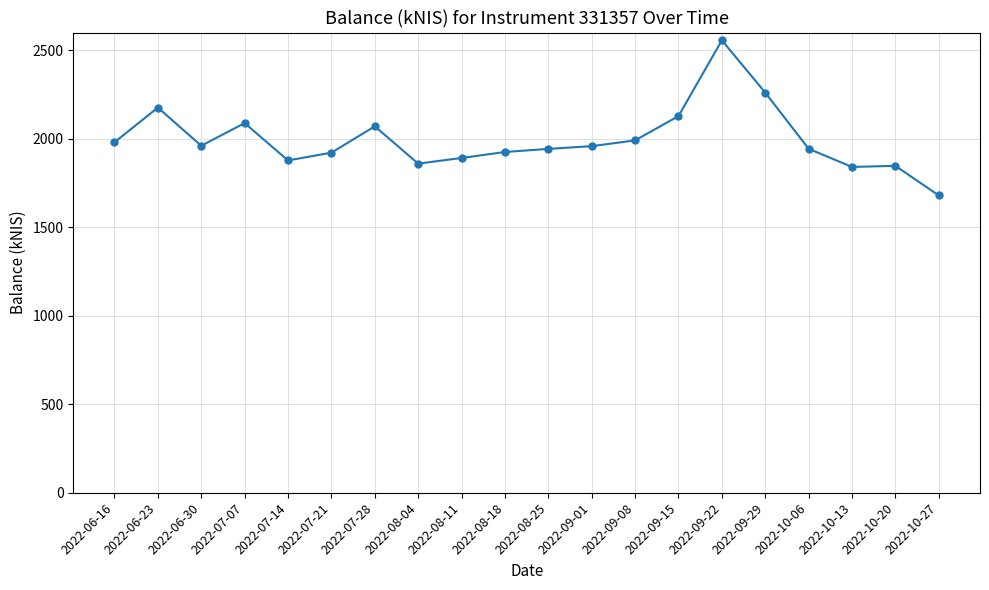

What position from the right is 2022-07-28?

14